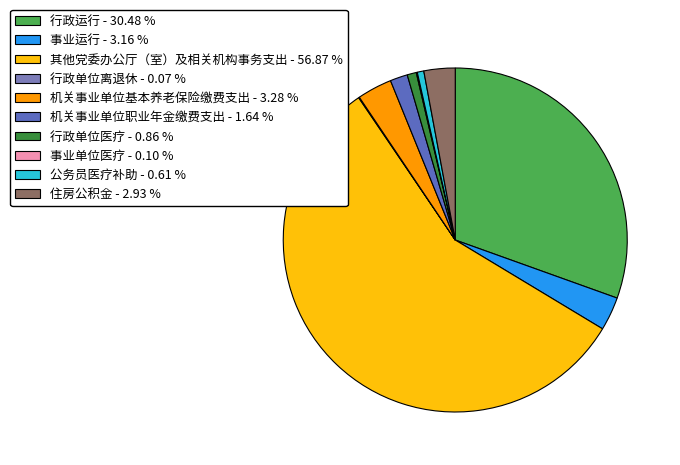

To the nearest percent, what is the difference between the 公务员医疗补助 and 事业运行 slice percentages?

3%